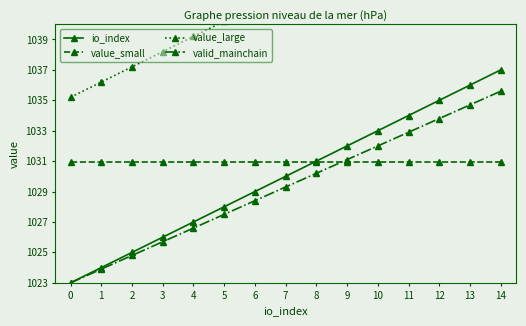

At how many categories does at least one series exceed 1036?

14